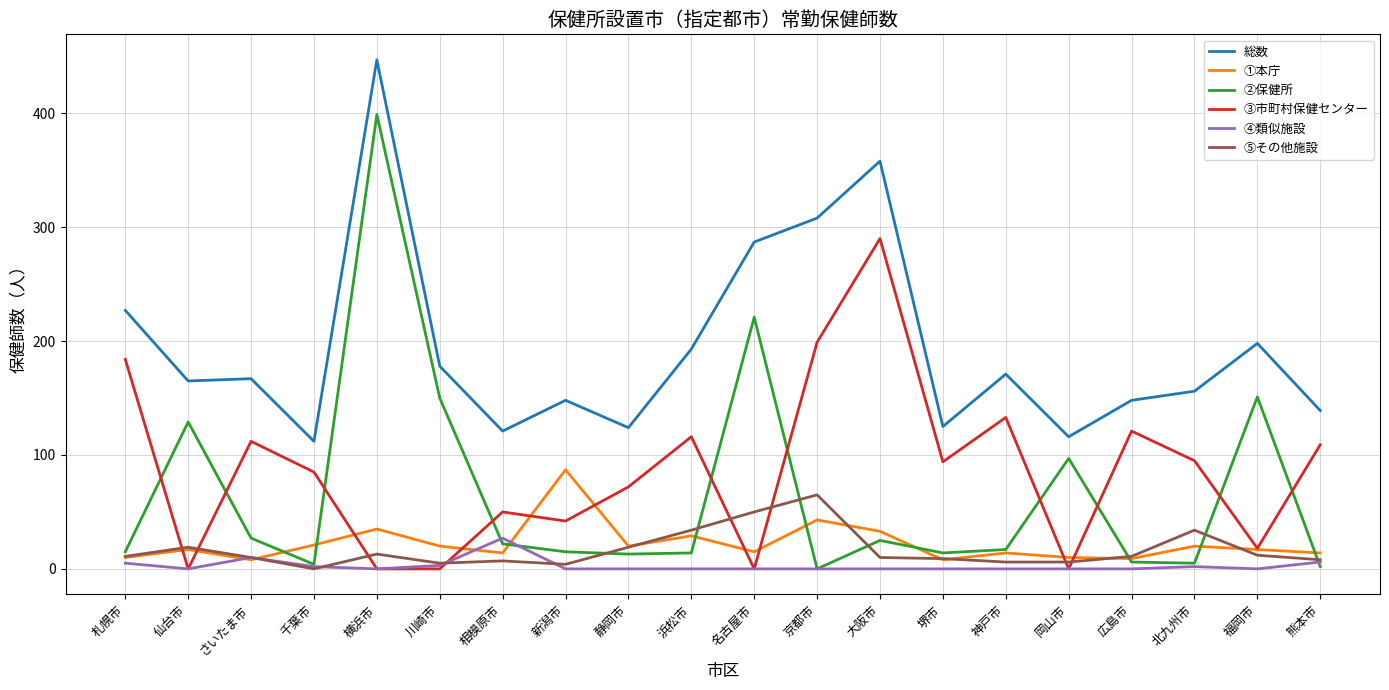

Is the value of 総数 at 名古屋市 greater than the value of ①本庁 at 札幌市?

Yes